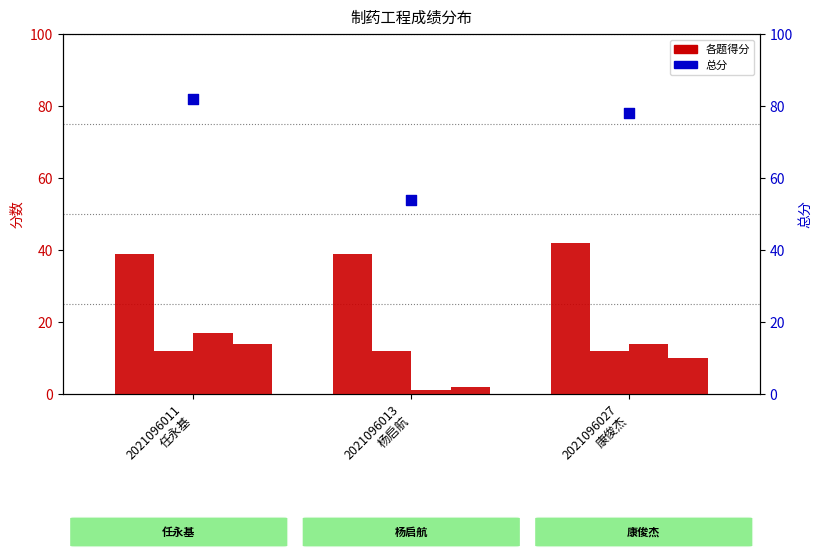

Is the value of 总分 at 2021096013
杨启航 greater than the value of 一.(45分) at 2021096027
康俊杰?

Yes